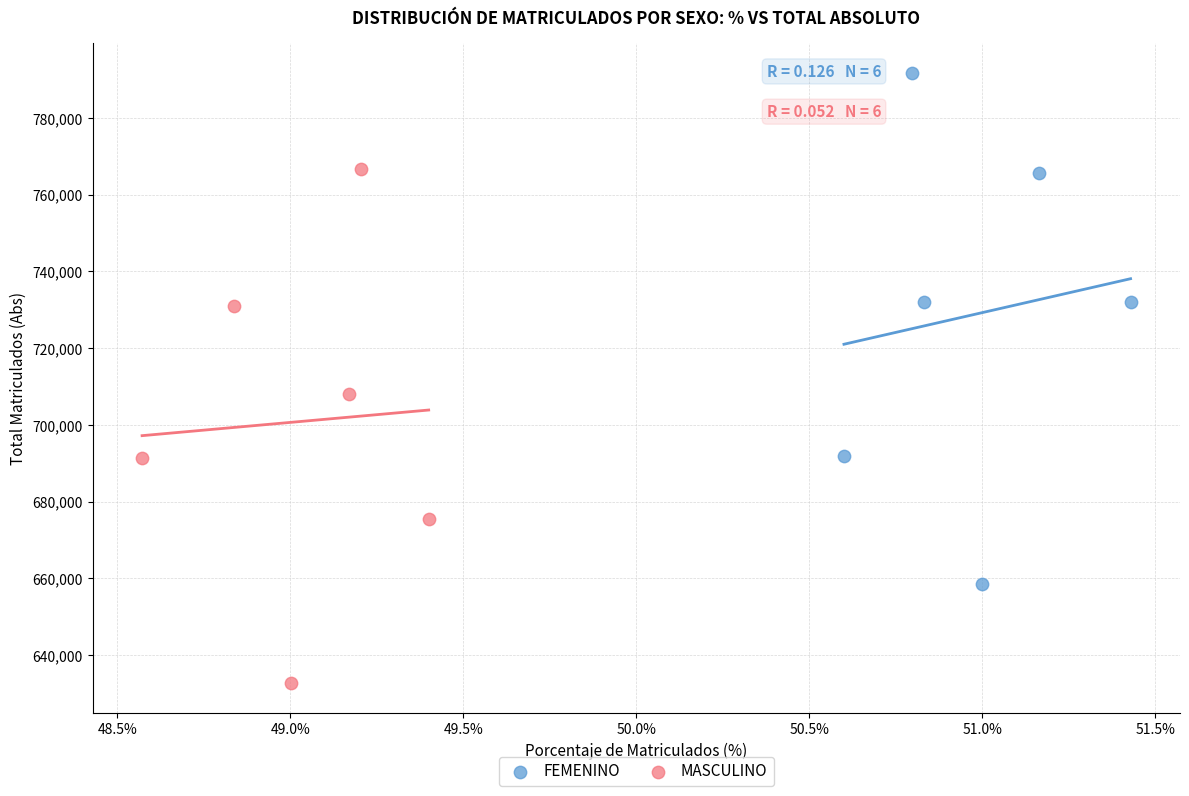

Which series contains the lowest Y value?

MASCULINO